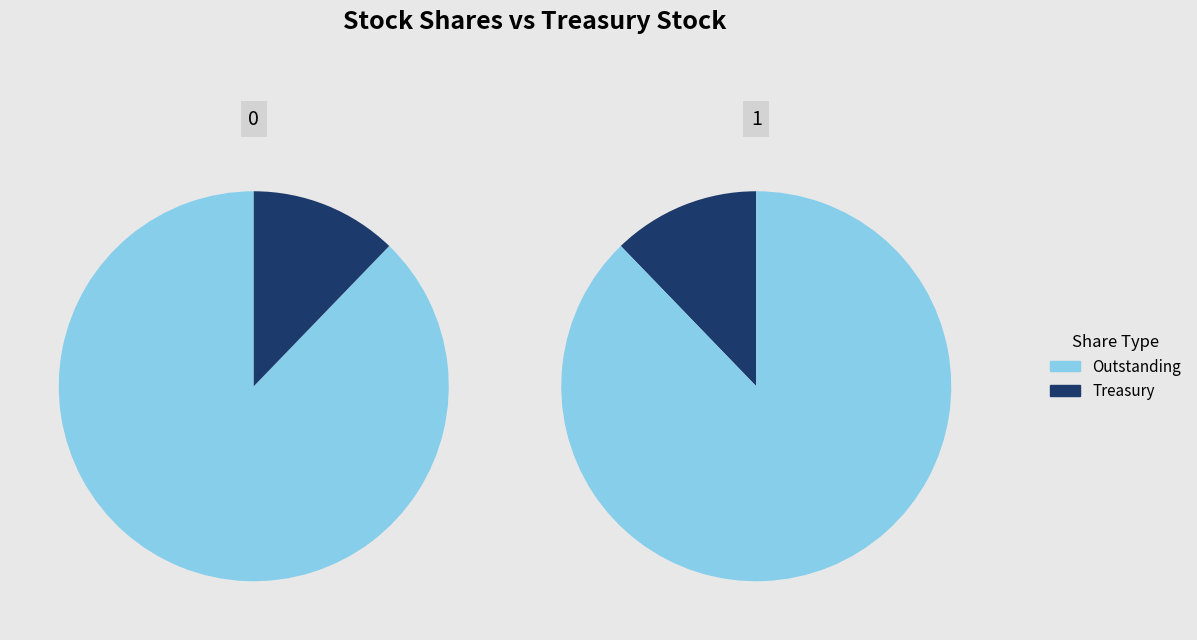

Is it true that Common stock, shares outstanding (in shares) is 75% of the pie?

False